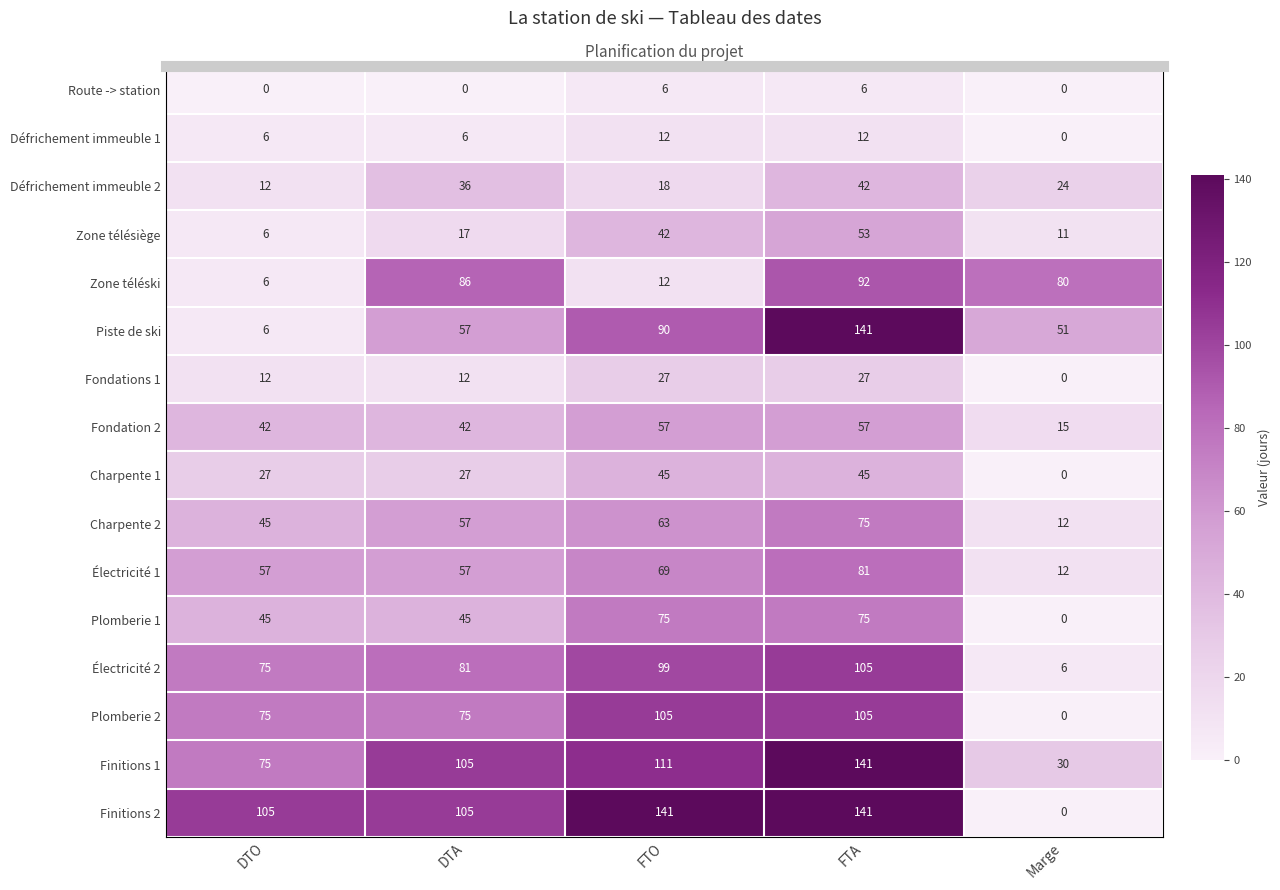

Is the value of Charpente 2 at FTO greater than the value of Électricité 1 at FTO?

No